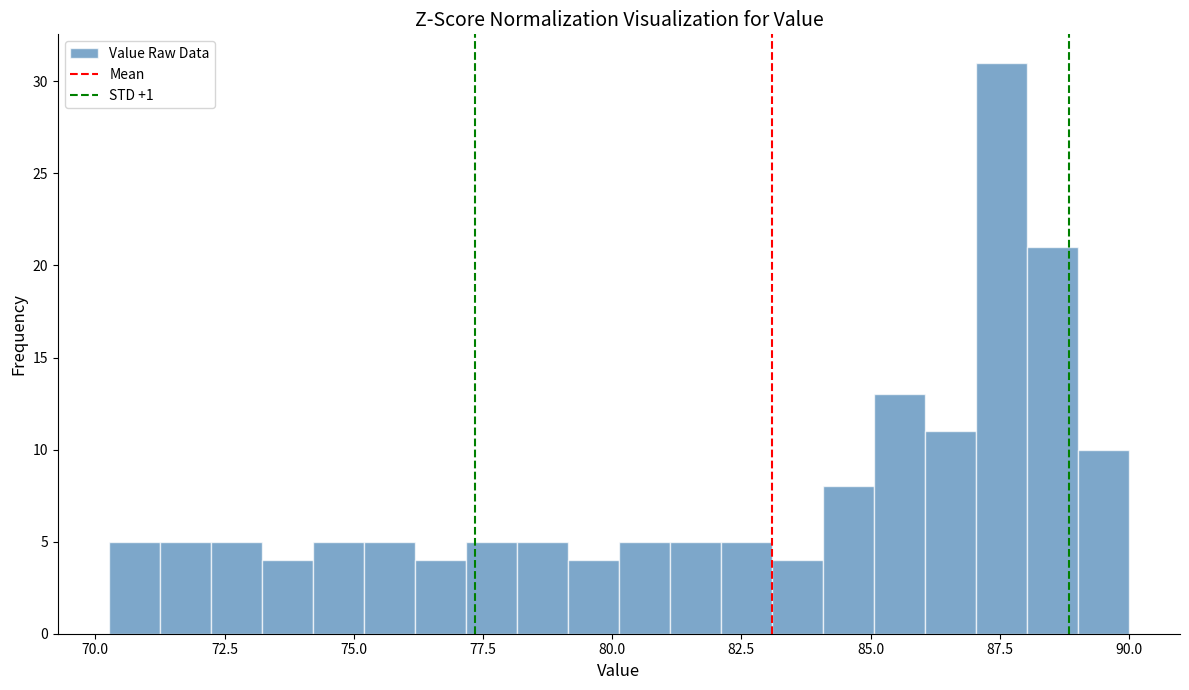

Around what value on the x-axis is the tallest bar? Give the approximate position of its centre, as read against the axis.

87.5